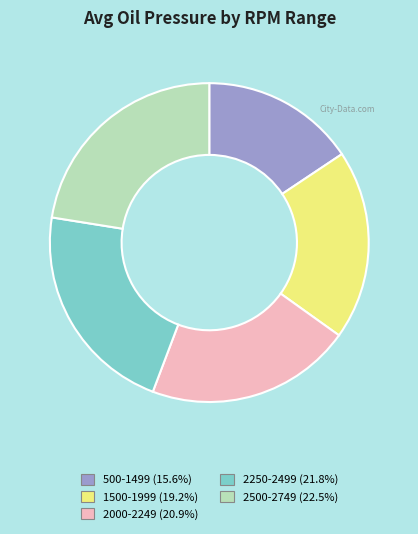

What is the largest slice in the pie chart?

2500-2749